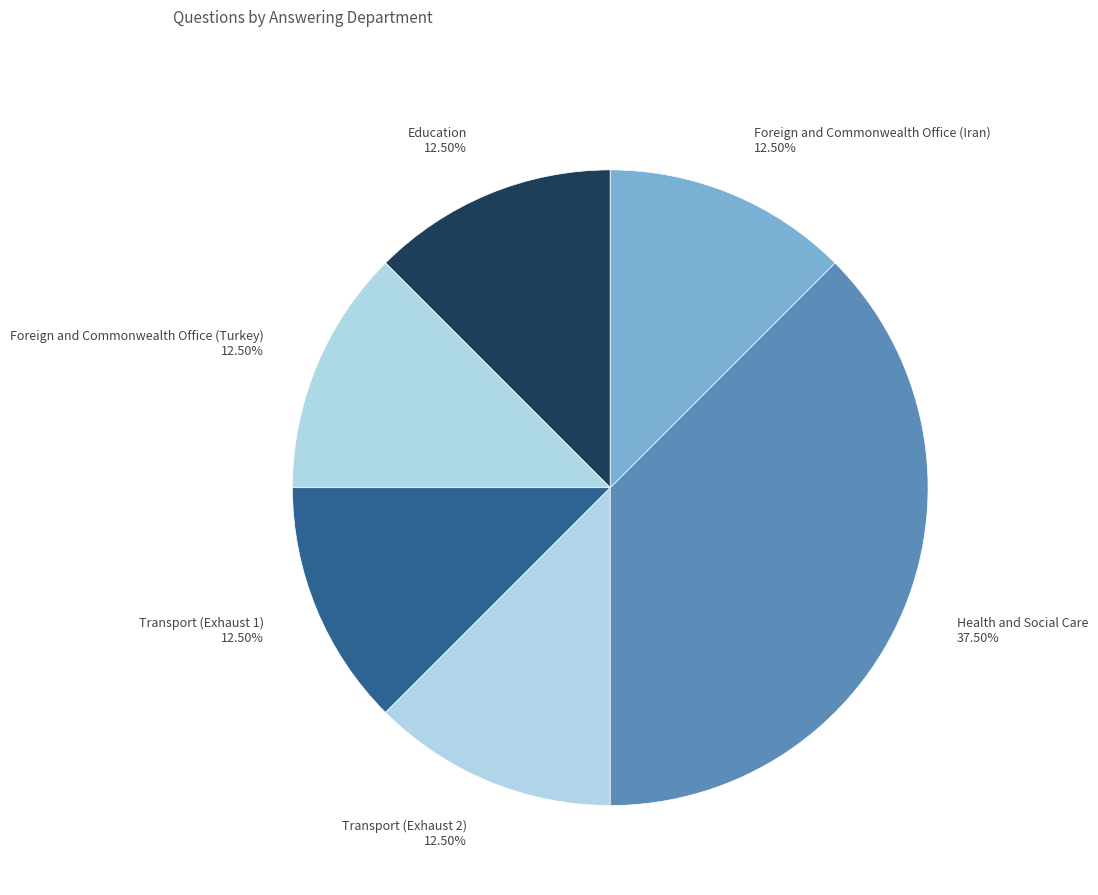

Is Education 12.50% the majority of the pie?

No